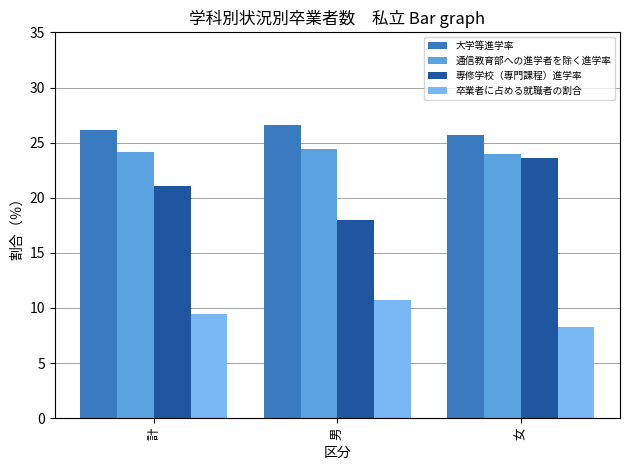

How many data points does each series have?

3